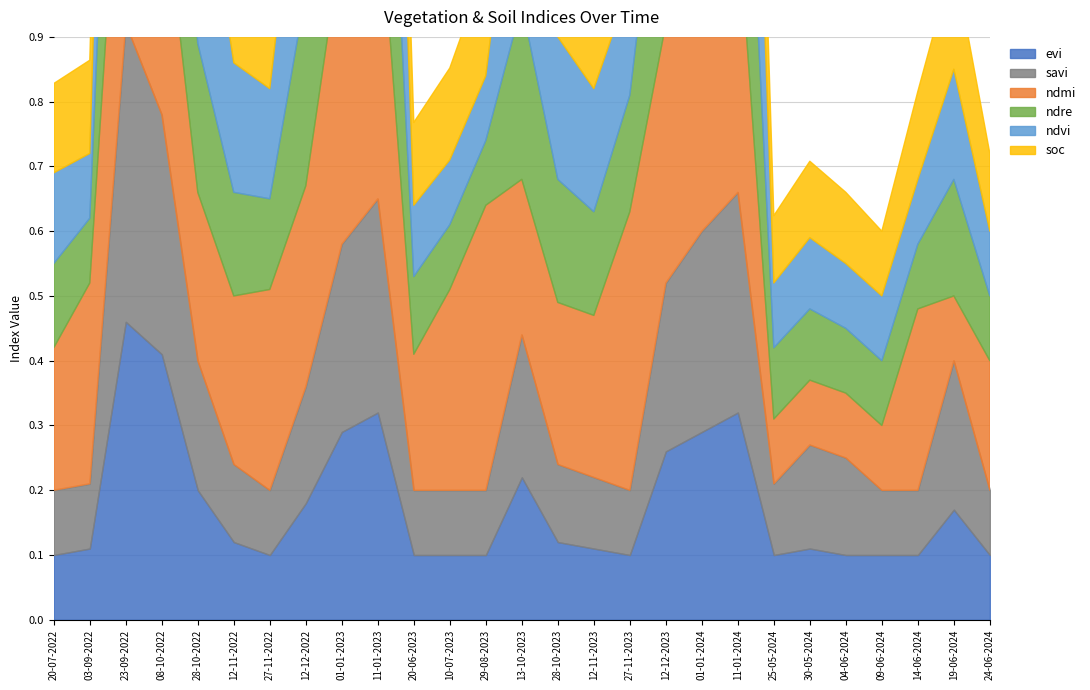

In soc, how many points are higher than both neighbors (excluding endpoints)?

3